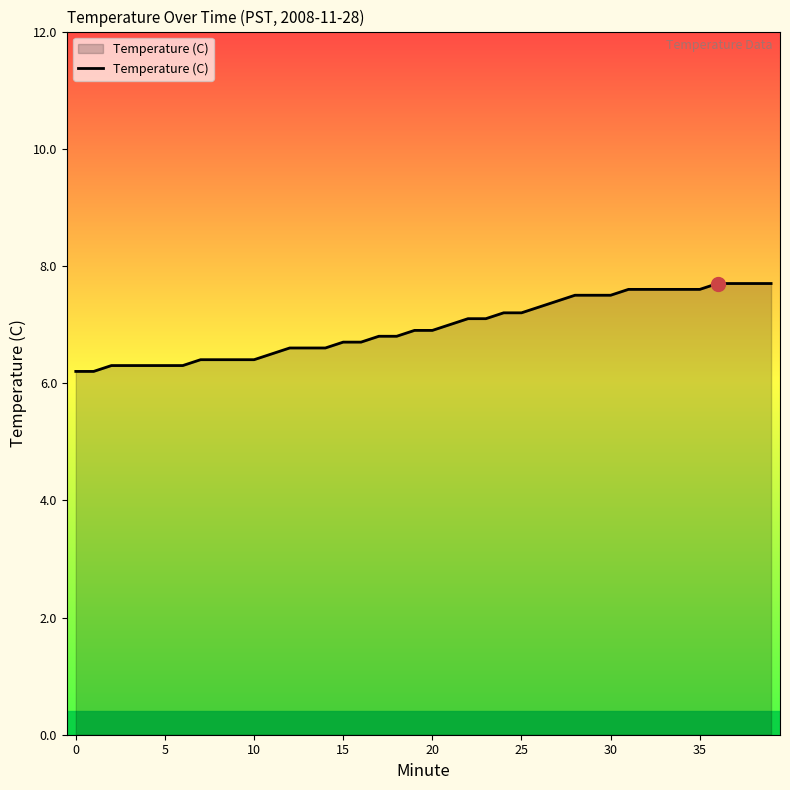

What is the difference between the maximum and minimum values?

1.5